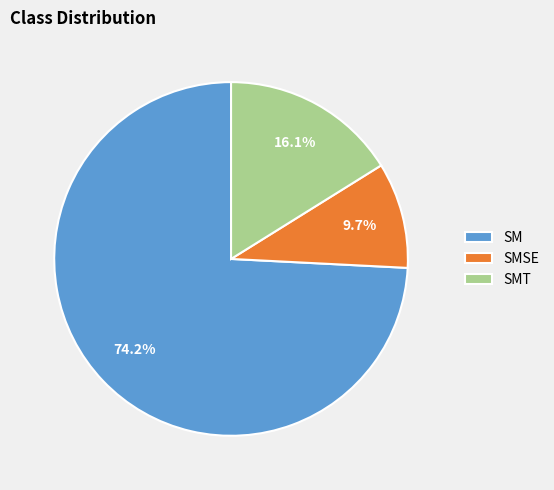

To the nearest percent, what percentage of the pie is SMT?

16%